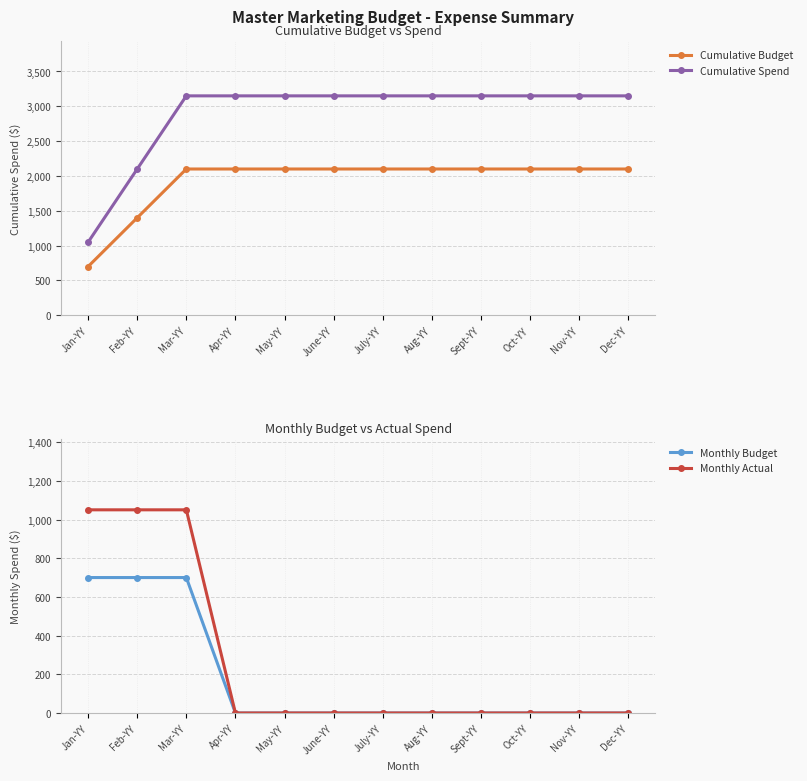

Reading left to right, transcribe all the data shown in this chart.

Cumulative Budget: 700	1400	2100	2100	2100	2100	2100	2100	2100	2100	2100	2100
Cumulative Spend: 1050	2100	3150	3150	3150	3150	3150	3150	3150	3150	3150	3150
Monthly Budget: 700	700	700	0	0	0	0	0	0	0	0	0
Monthly Actual: 1050	1050	1050	0	0	0	0	0	0	0	0	0